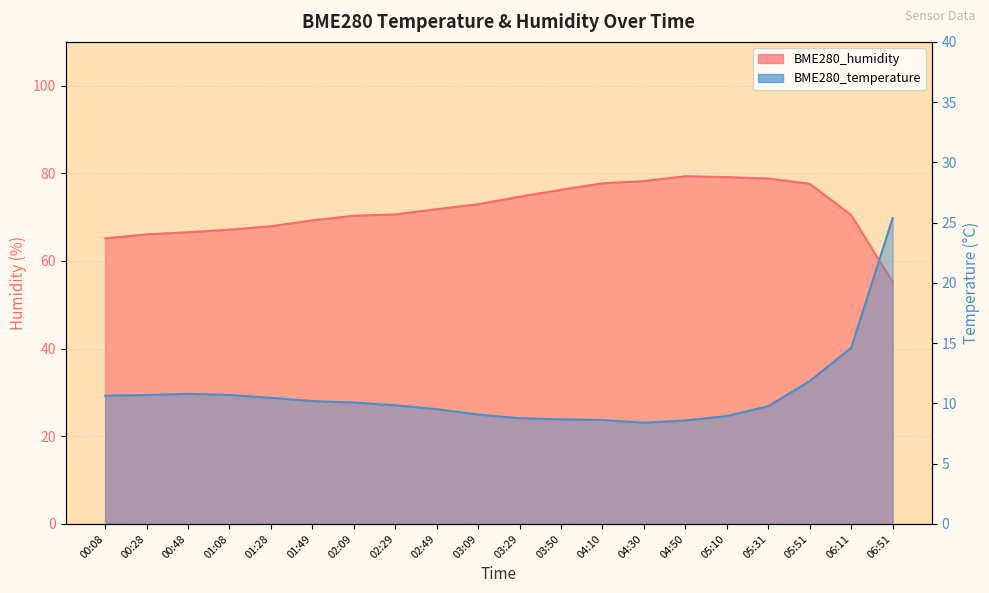

At which category does BME280_humidity reach its first local peak?

04:50